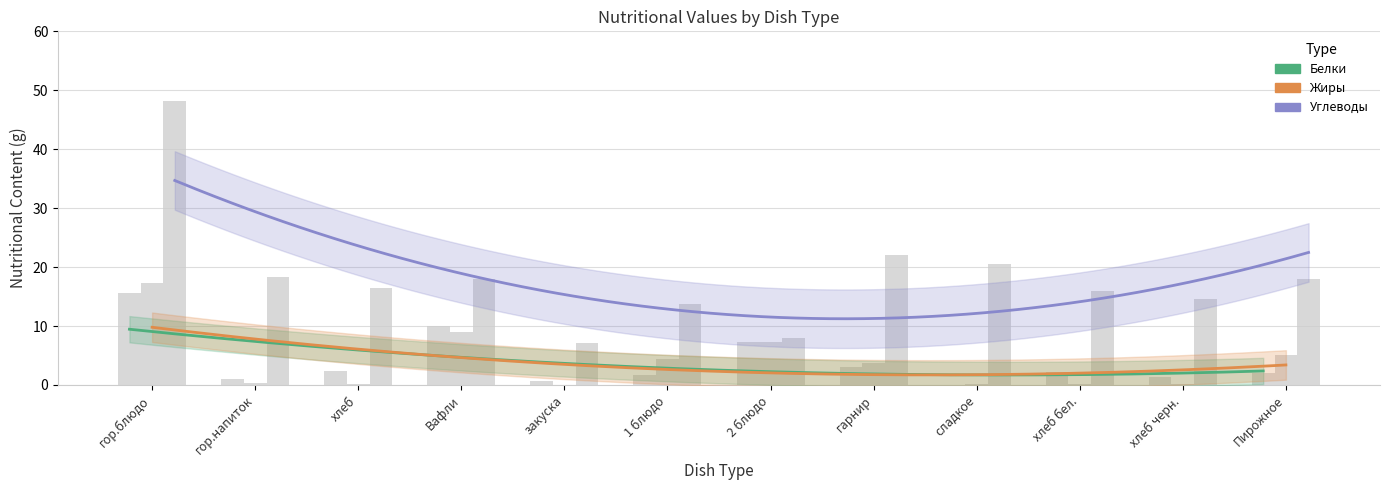

What is the sum of the Углеводы values at хлеб бел. and Вафли?

33.9